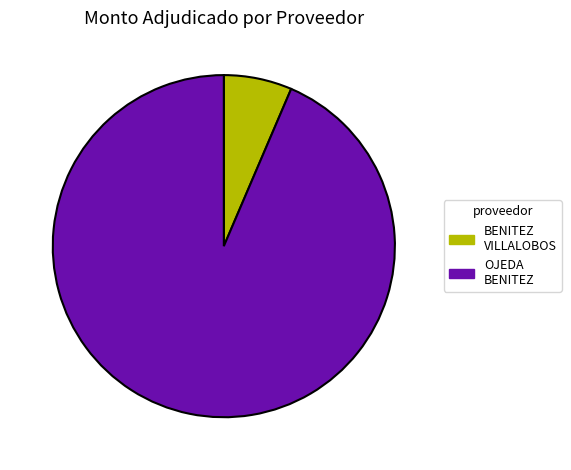

Is there a majority slice in this chart?

Yes